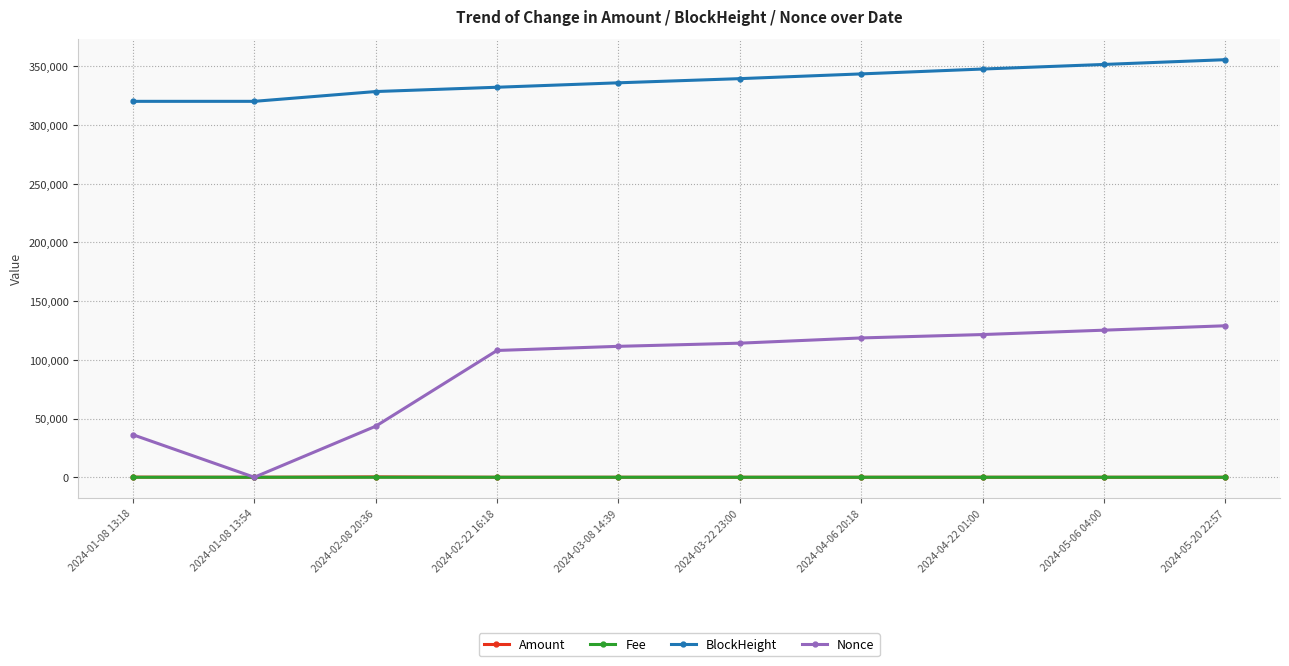

At how many categories does at least one series exceed 195739?

10